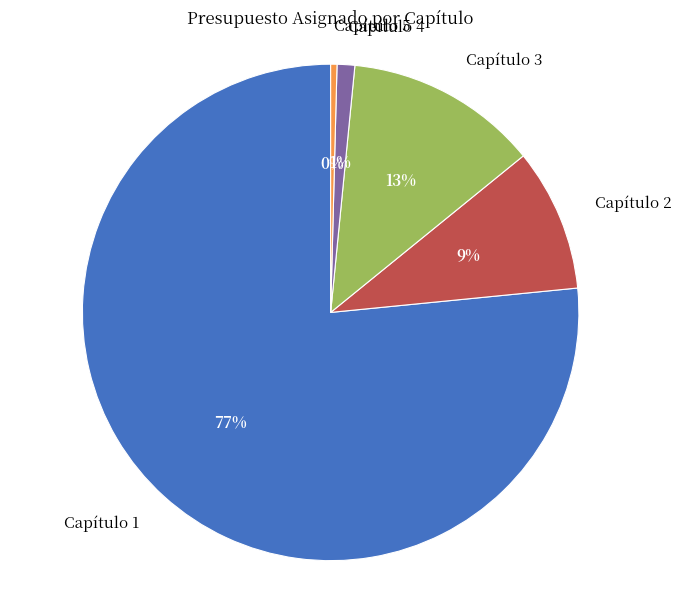

What is the largest slice in the pie chart?

Capítulo 1